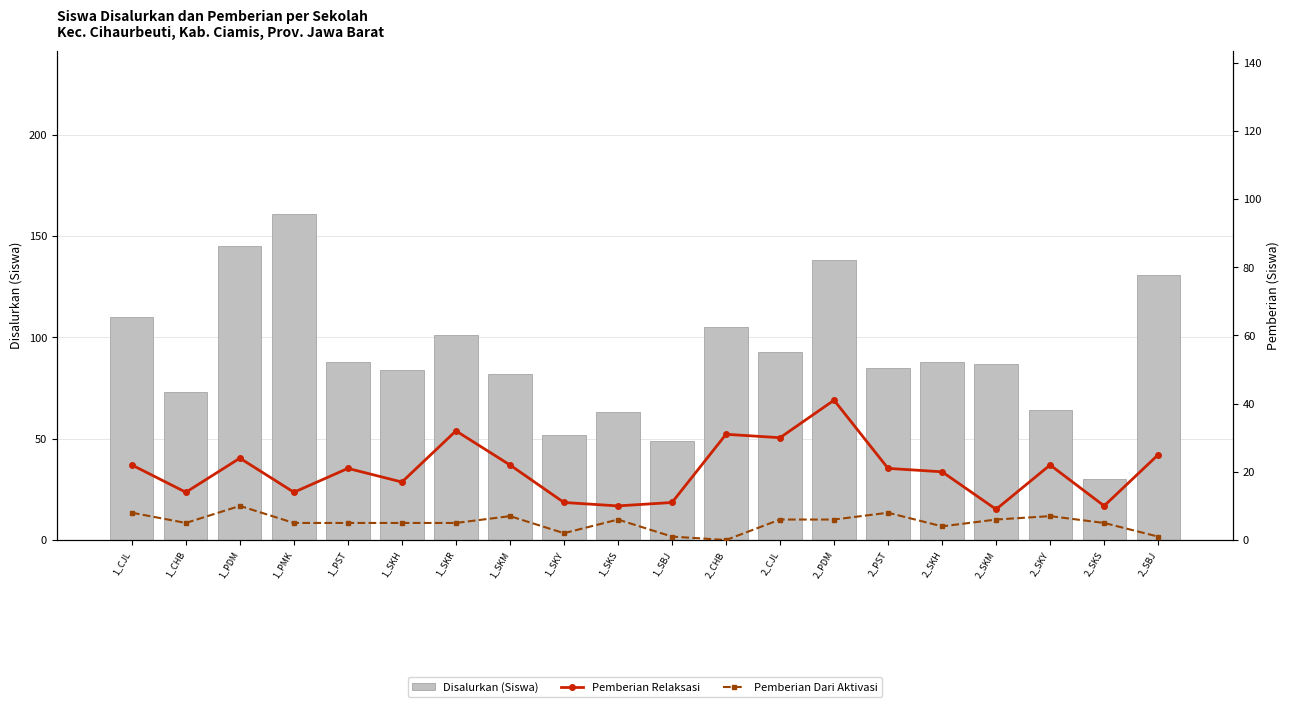

What is the label of the 7th bar from the left?

1_SKR